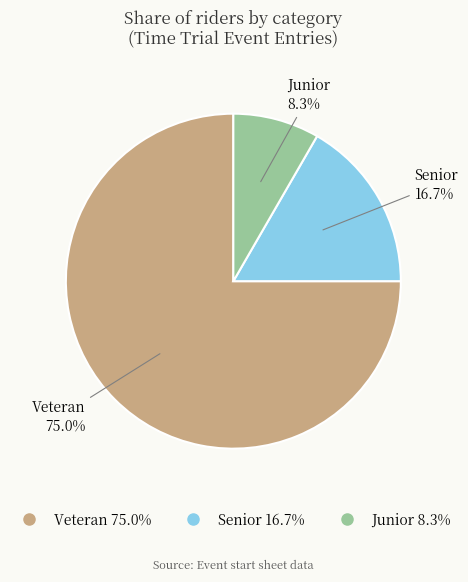

Does any single category account for the majority?

Yes